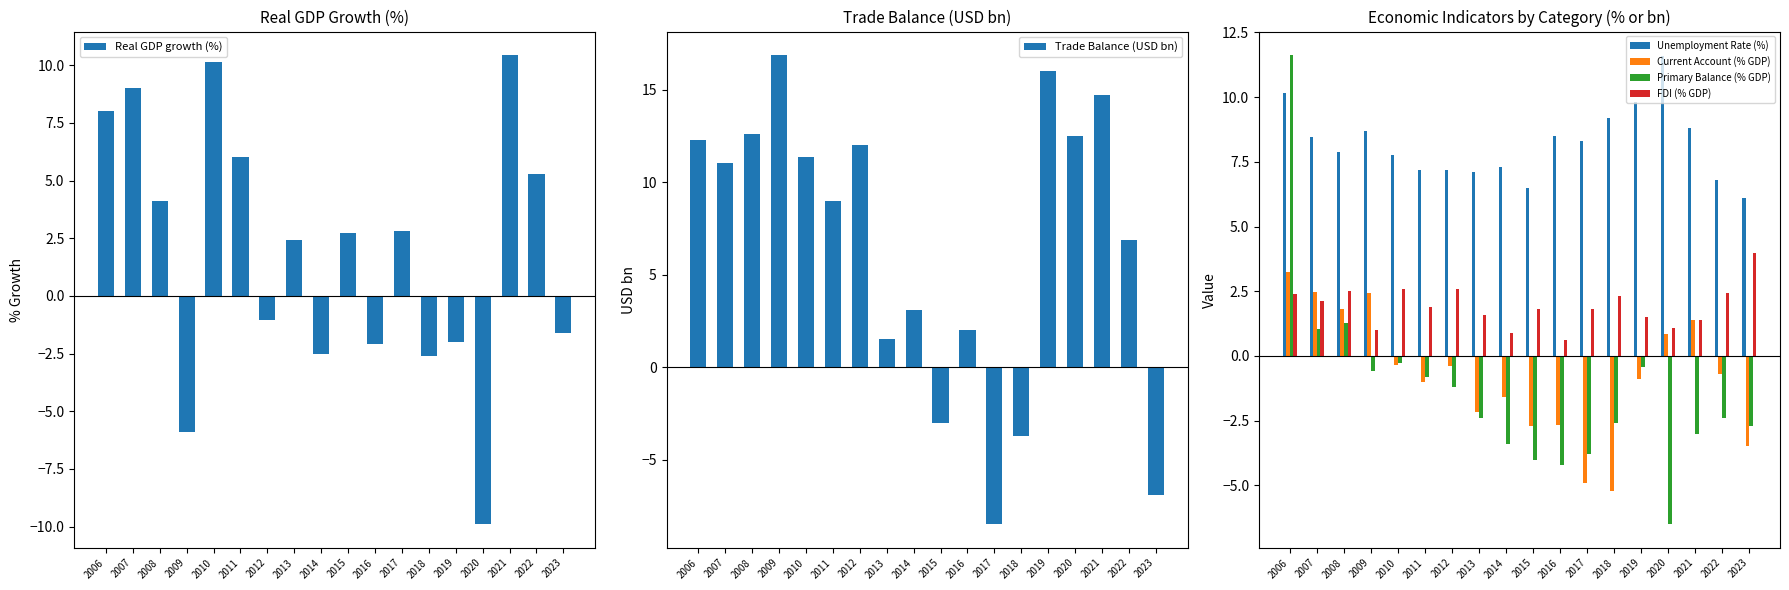

Rank the categories by Primary Balance (% GDP) value from lowest to highest.

2020, 2016, 2015, 2017, 2014, 2021, 2023, 2018, 2022, 2013, 2012, 2011, 2009, 2019, 2010, 2007, 2008, 2006